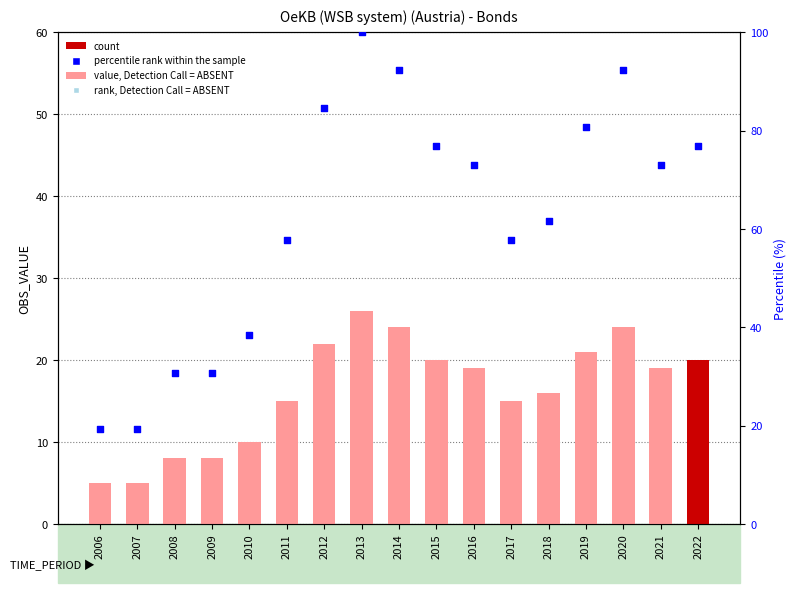

At which category is the sum across all series the highest?

2013